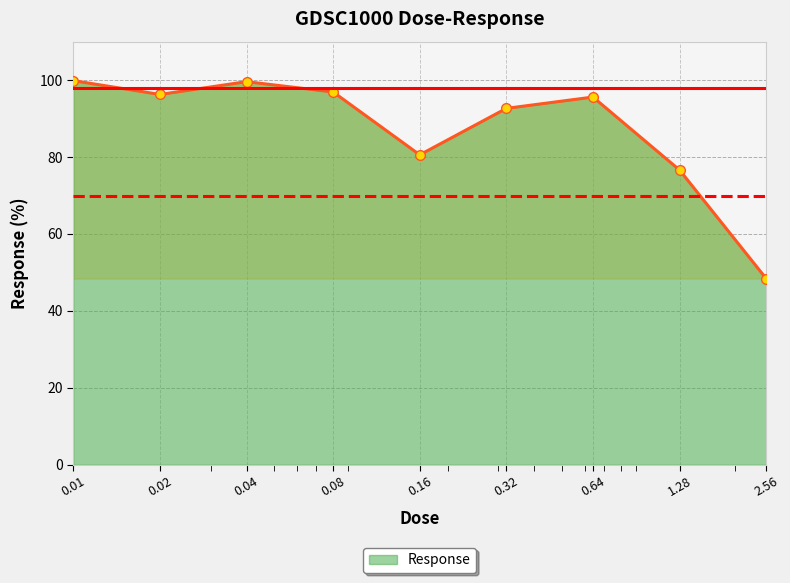

What is the average value?

87.4